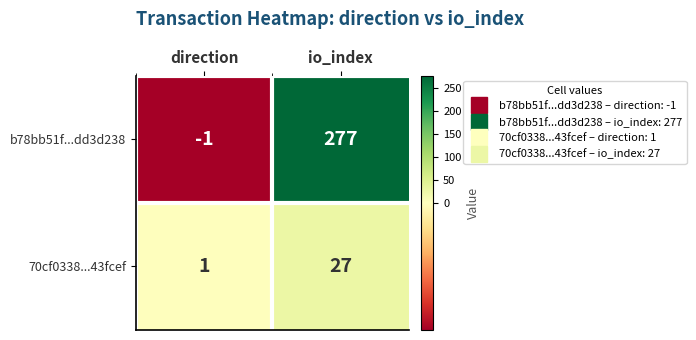

The value of b78bb51f...dd3d238 at direction is -2. True or false?

False